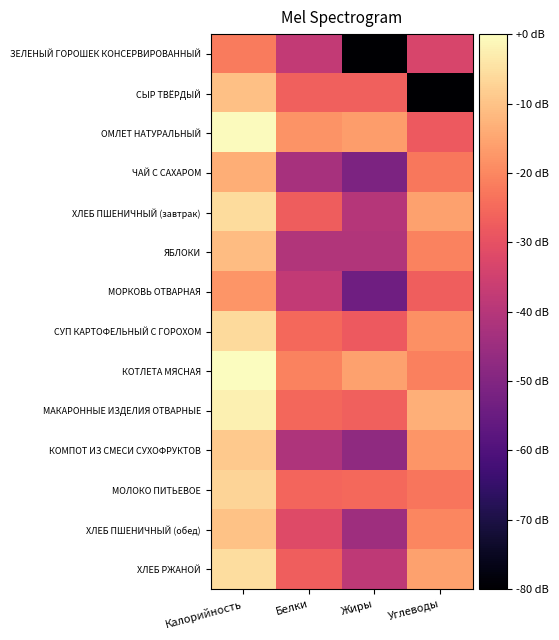

What is the total value across all series at Жиры?

-534.9